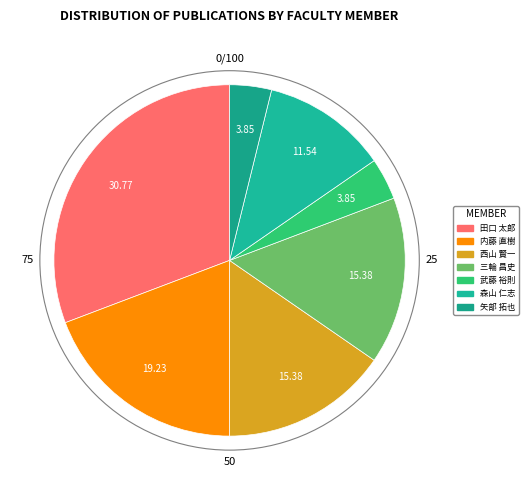

What portion of the pie excludes 三輪 昌史?

84.6%